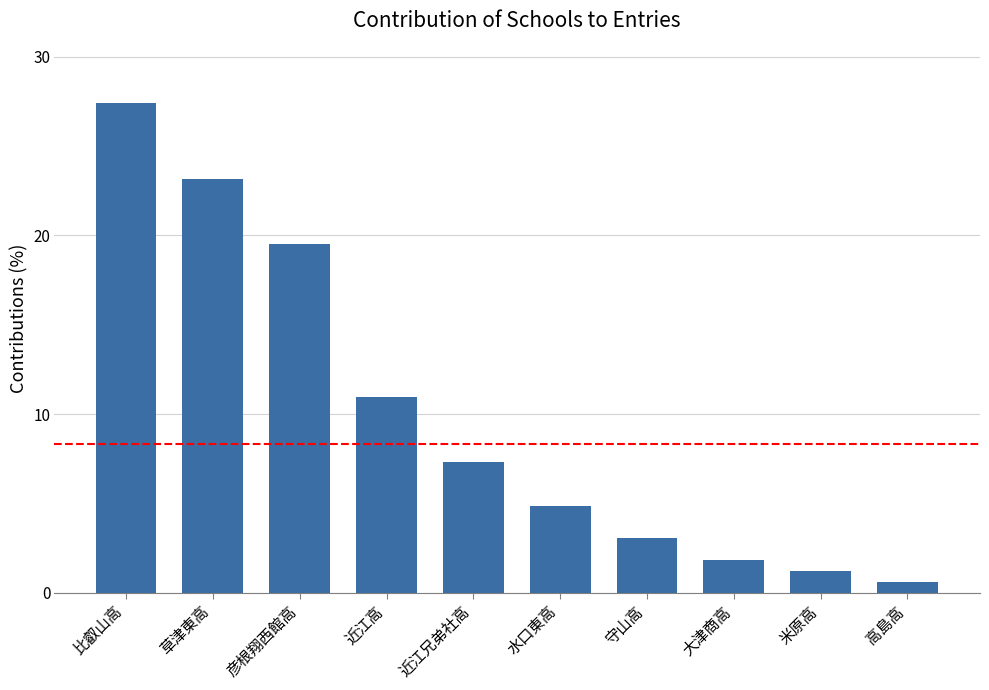

What is the smallest value displayed?

0.6